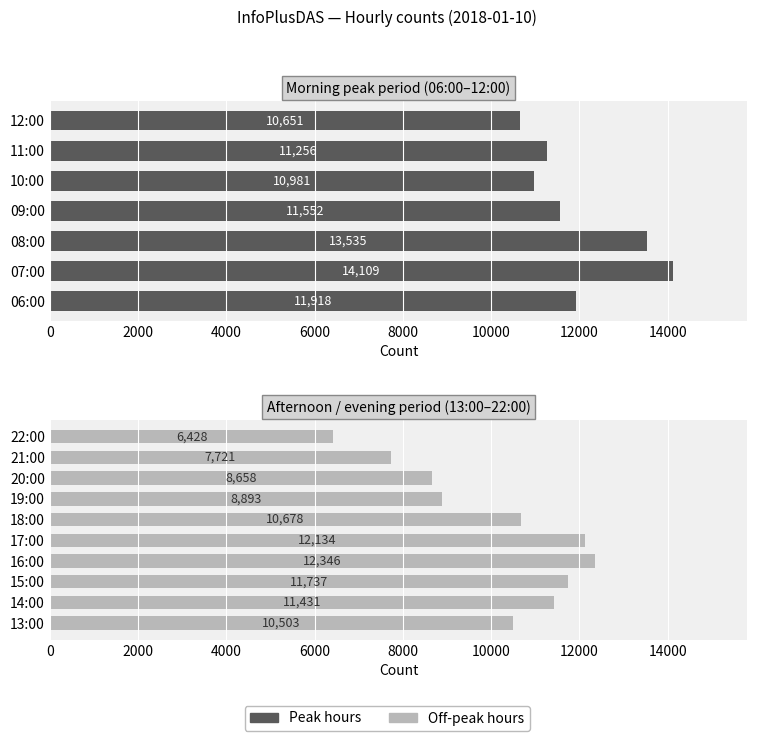

How many data points are above 10651?

11